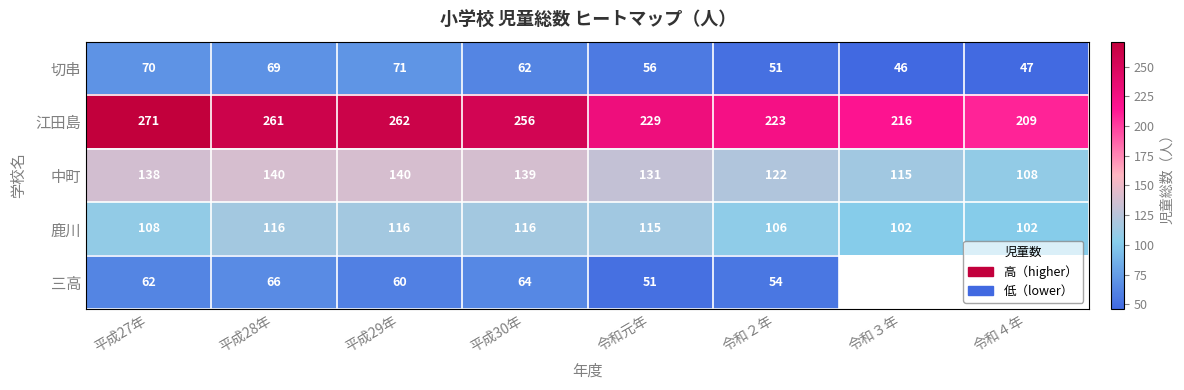

At how many categories does at least one series exceed 235?

4